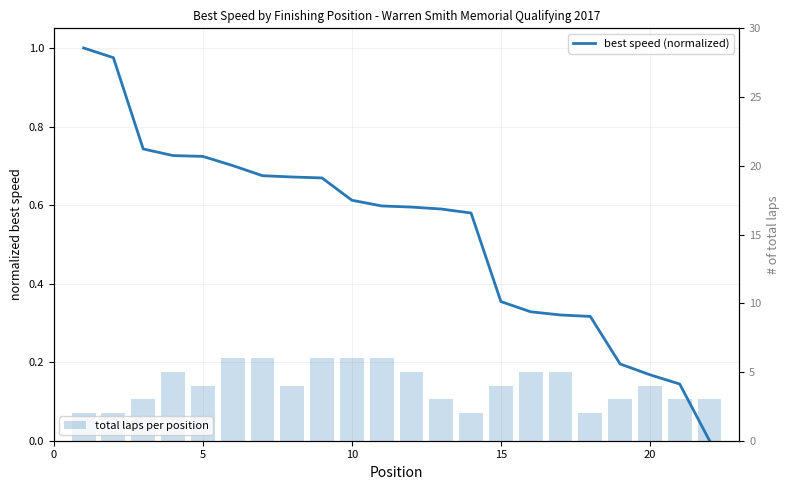

The total laps per position series shows 2.7 at 5. True or false?

False